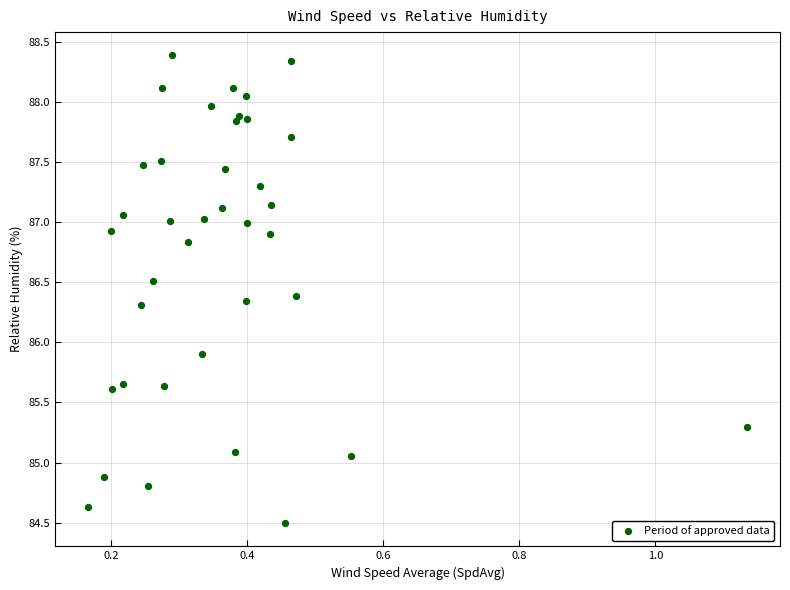

What is the range of X values (max minus min)?

1.0